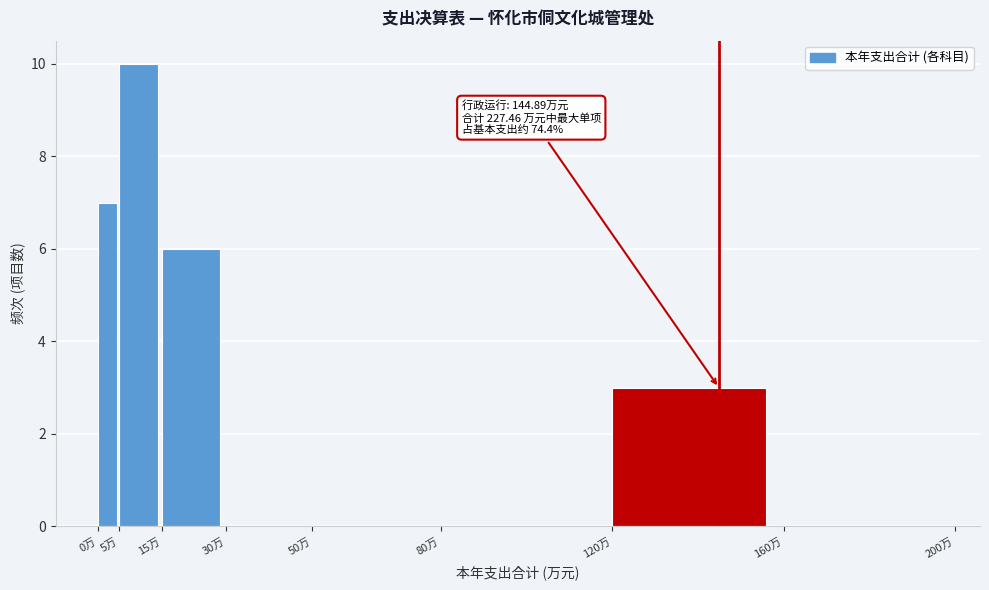

Which range on the x-axis has the tallest bar?

5 to 15